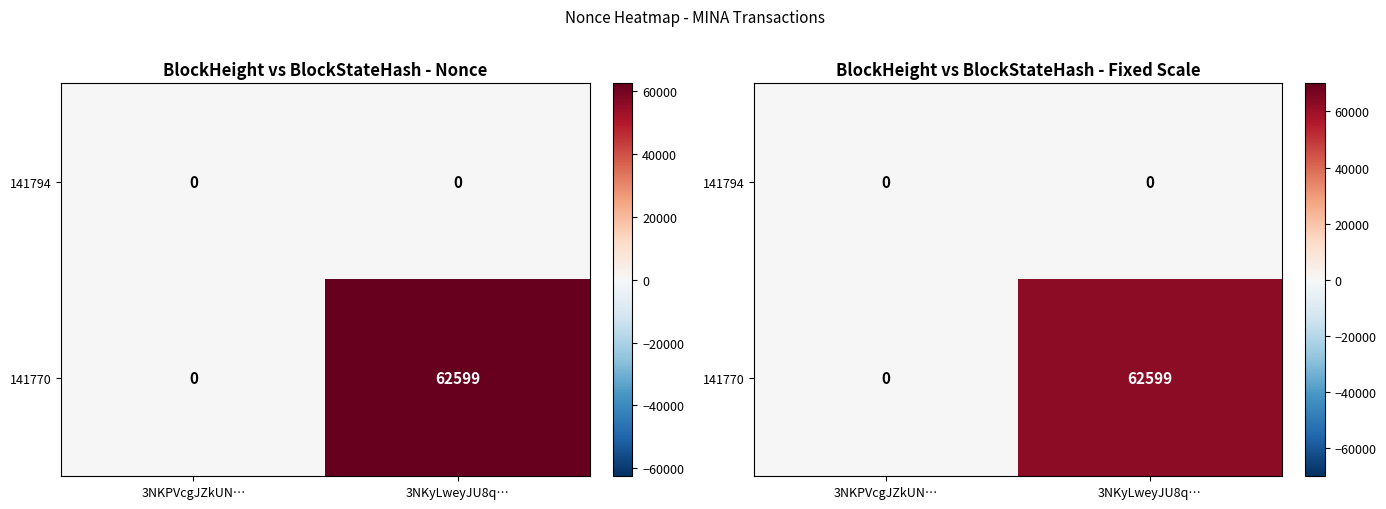

Where is 141794 nearest to the value 0?

3NKPVcgJZkUN…